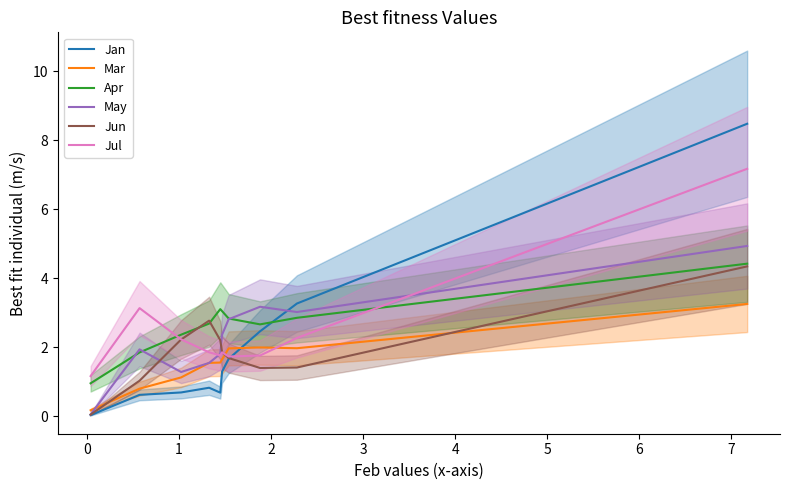

What is the maximum value for Apr?

4.4